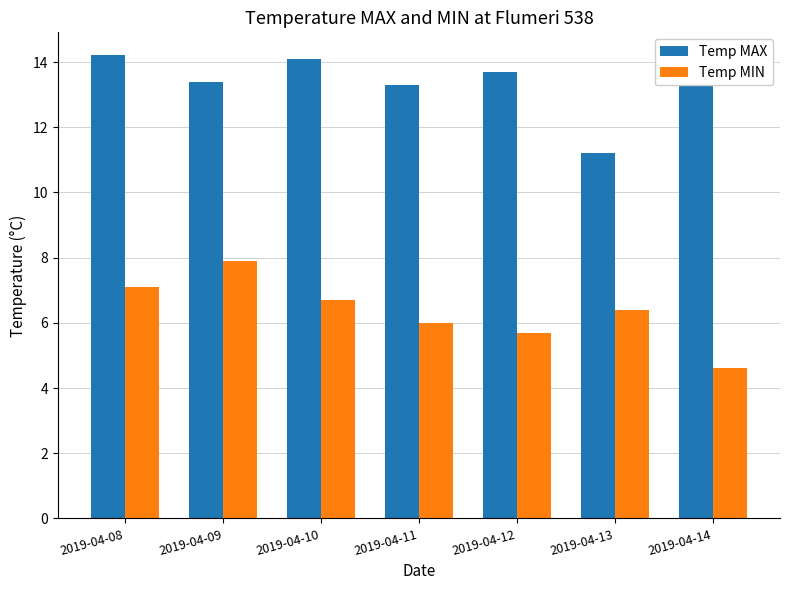

Reading left to right, list all the values displayed in this chart.

Temp MAX: 14.2	13.4	14.1	13.3	13.7	11.2	13.7
Temp MIN: 7.1	7.9	6.7	6.0	5.7	6.4	4.6